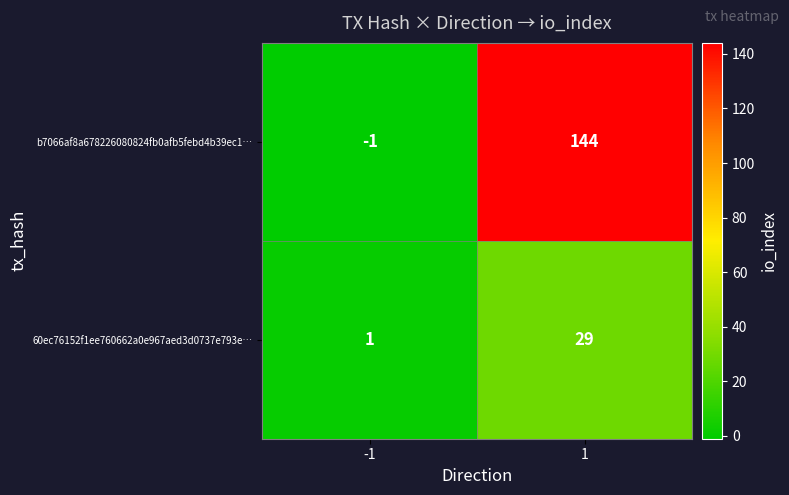

Which series has the largest range (max minus min)?

b7066af8a678226080824fb0afb5febd4b39ec1…